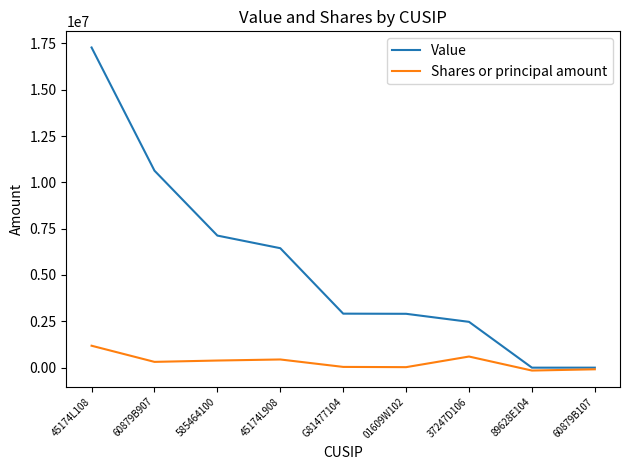

What is the maximum value shown in the chart?

17277000